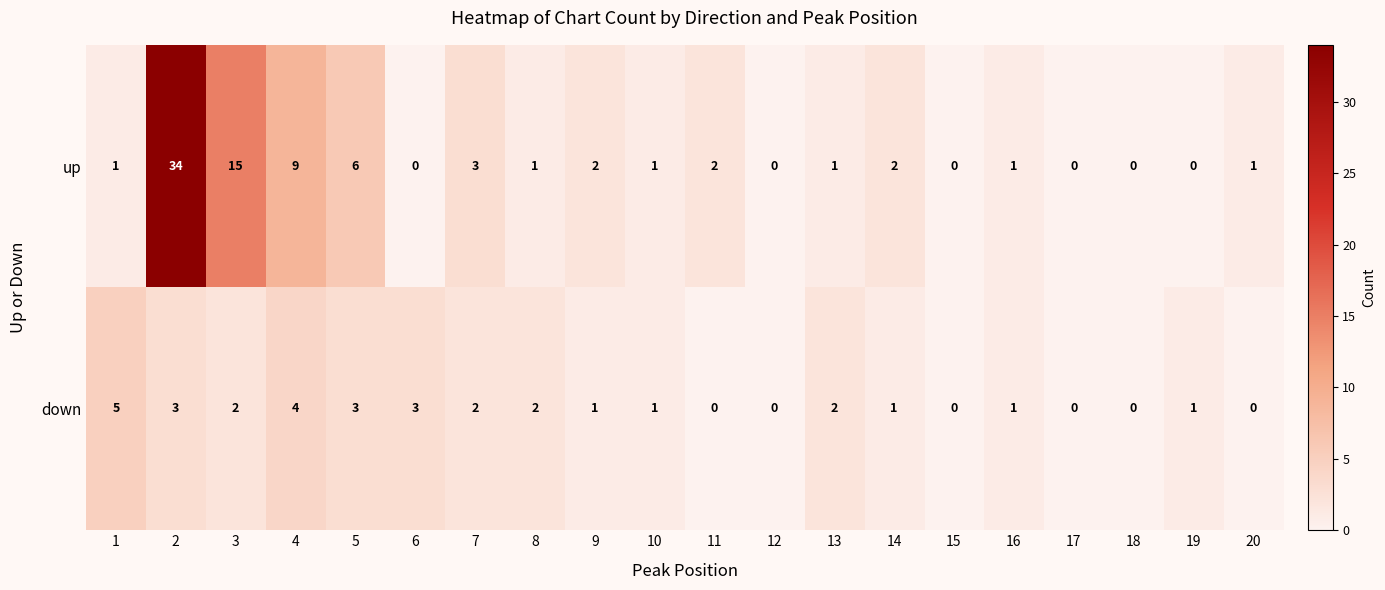

Count the number of categories in the chart.

20